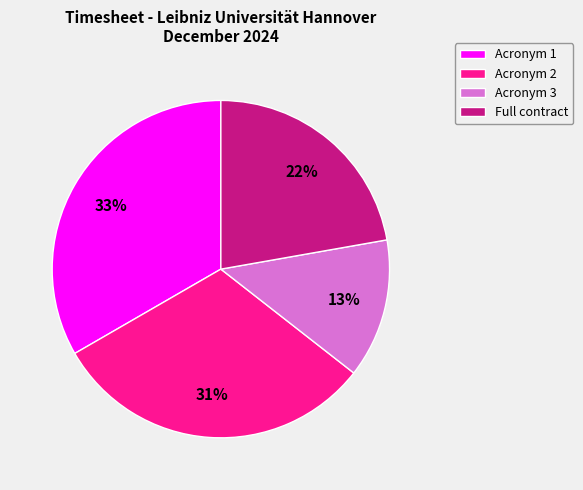

The Acronym 1 slice represents 43% of the pie. True or false?

False